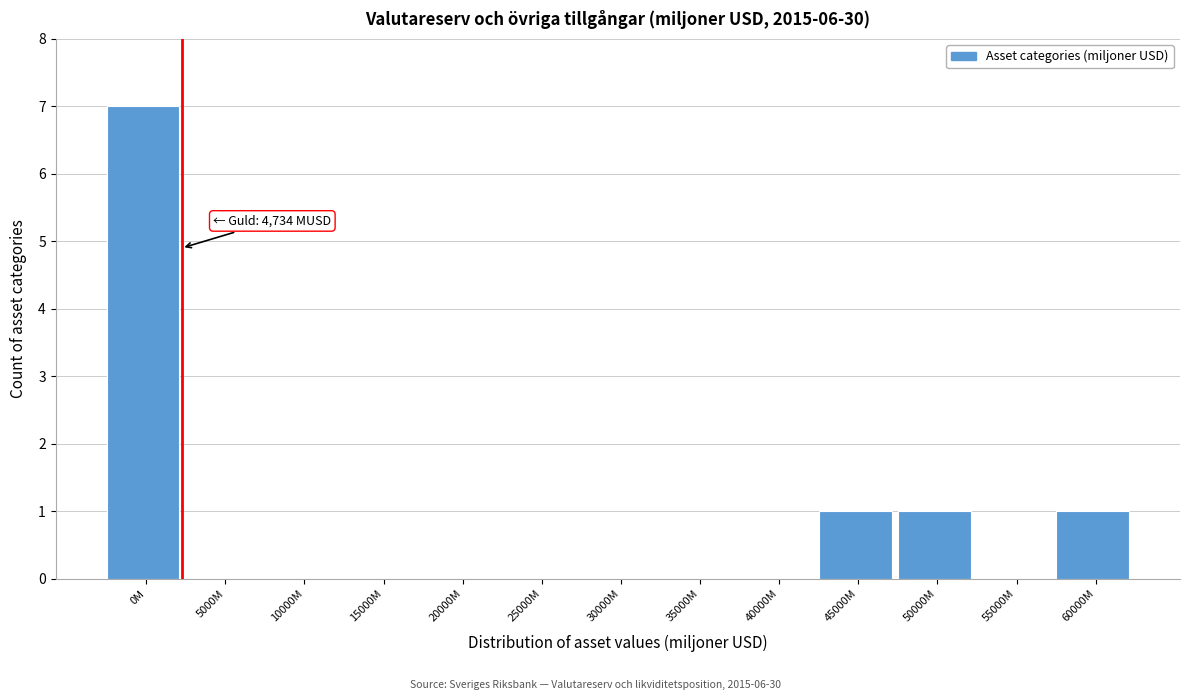

Reading left to right, what are all the values shown in this chart?

0M=7	5000M=0	10000M=0	15000M=0	20000M=0	25000M=0	30000M=0	35000M=0	40000M=0	45000M=1	50000M=1	55000M=0	60000M=1